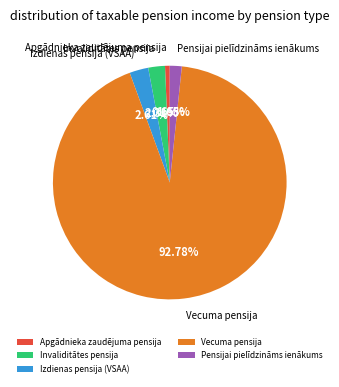

Which has a higher value, Vecuma pensija or Invaliditātes pensija?

Vecuma pensija